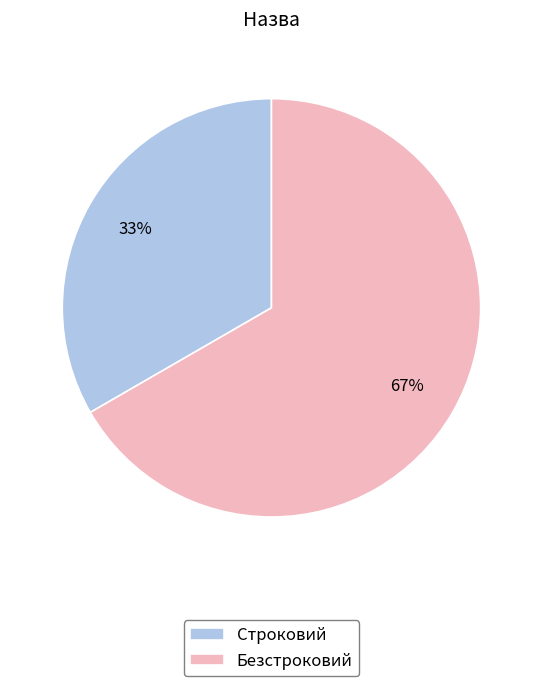

Between Безстроковий and Строковий, which is larger?

Безстроковий